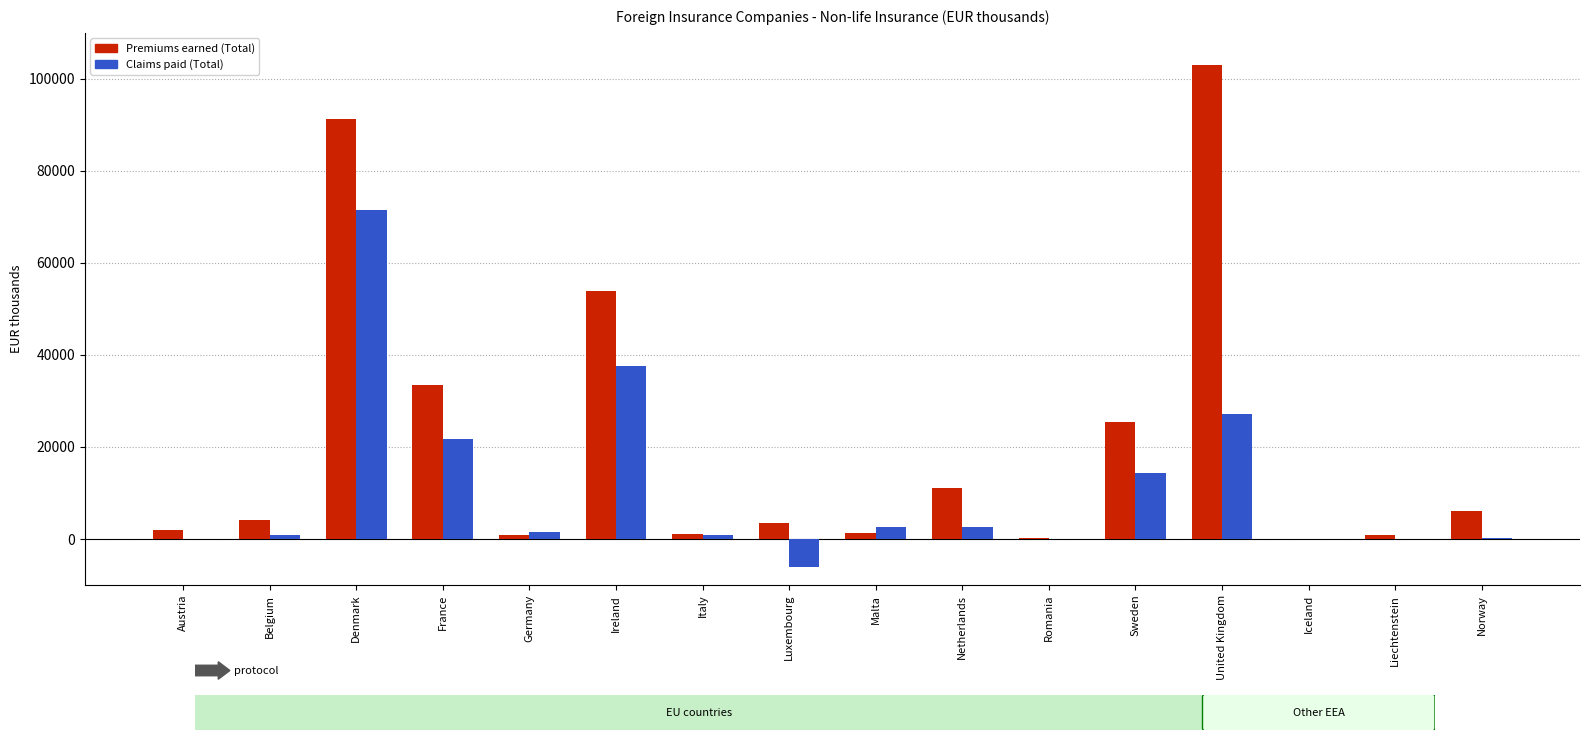

True or false: Claims paid (Total) has a value of 783 at Belgium.

True